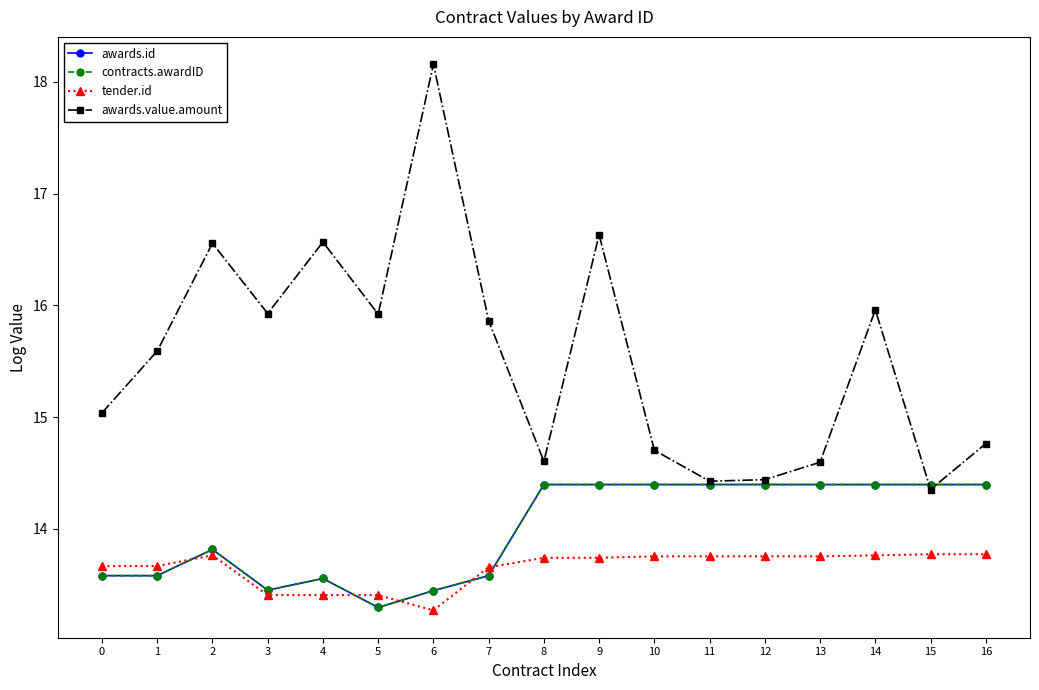

What is the sum of the awards.id values at 4 and 11?

28.0